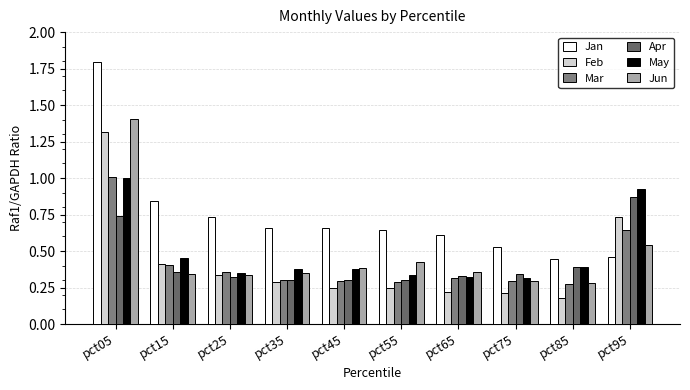

At which label does Feb reach its minimum?

pct85